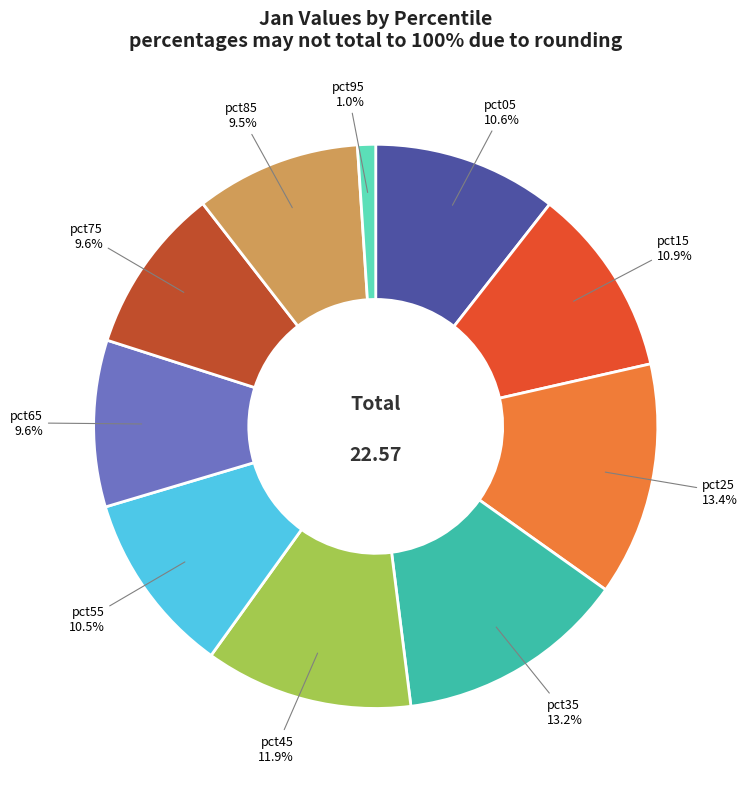

Between pct95 and pct85, which is larger?

pct85